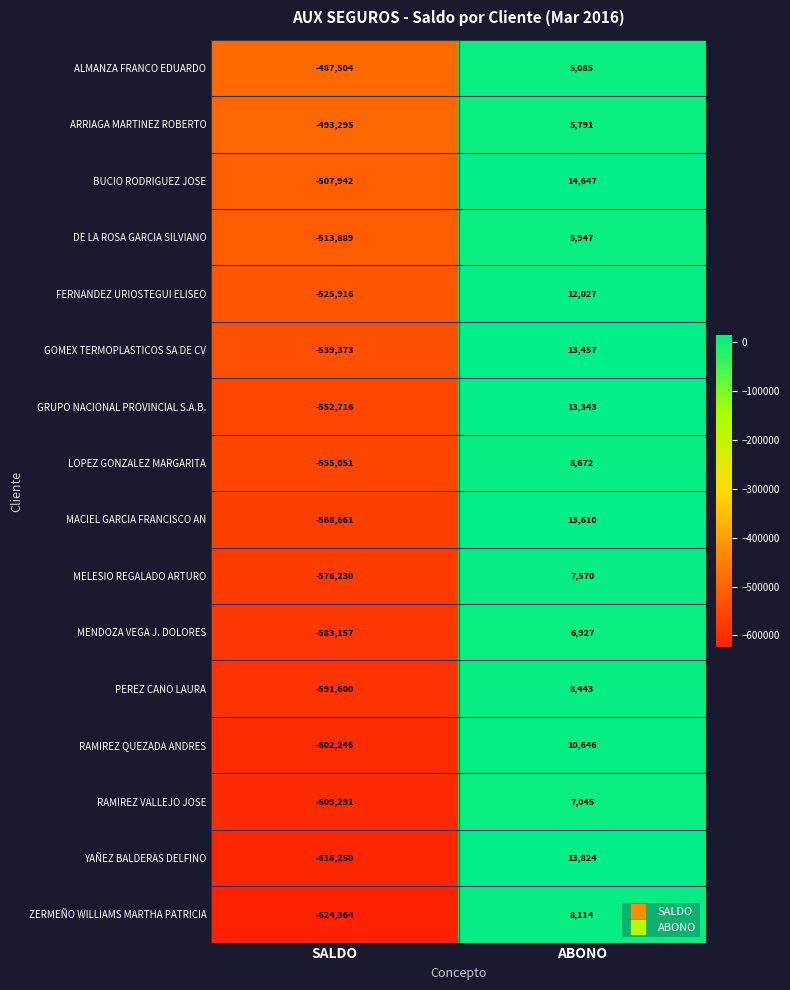

What is the smallest value displayed?

-624364